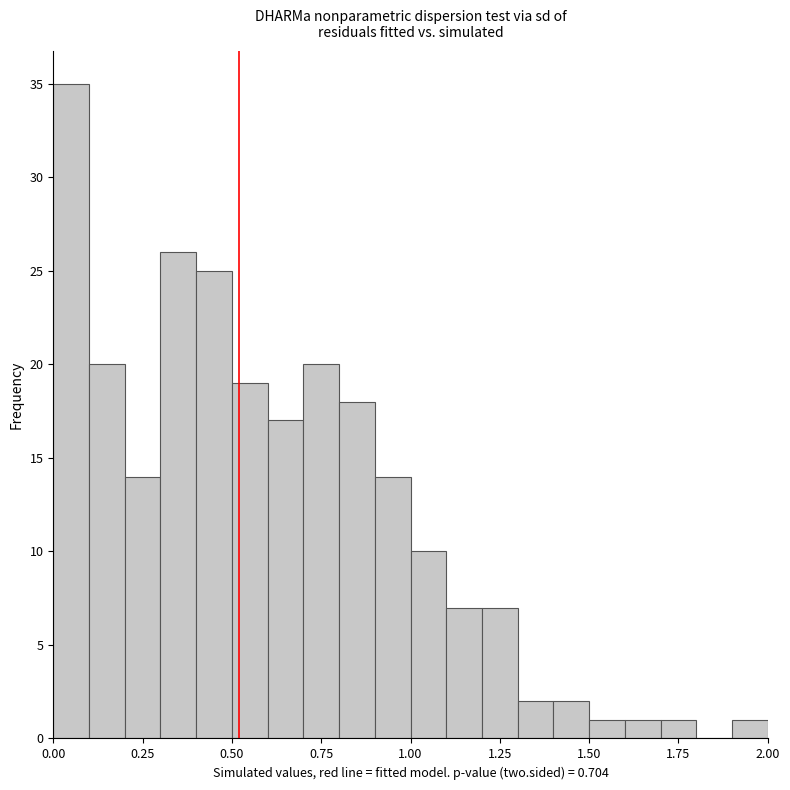

Around what value on the x-axis is the tallest bar? Give the approximate position of its centre, as read against the axis.

0.05